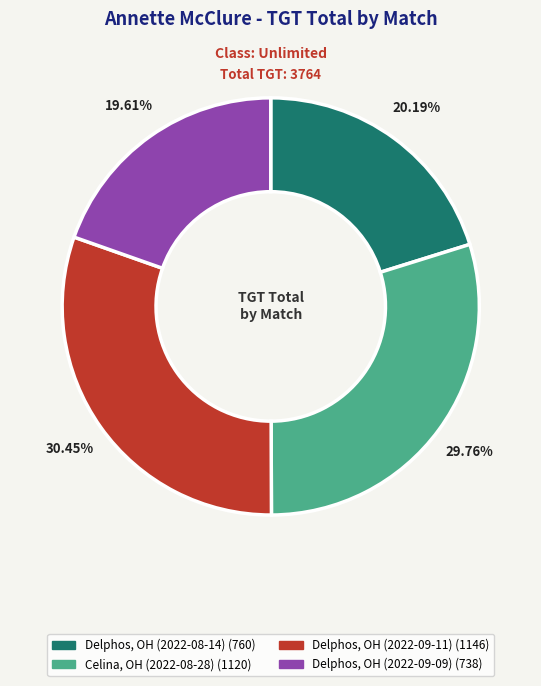

What is the largest slice in the pie chart?

Delphos, OH (2022-09-11)